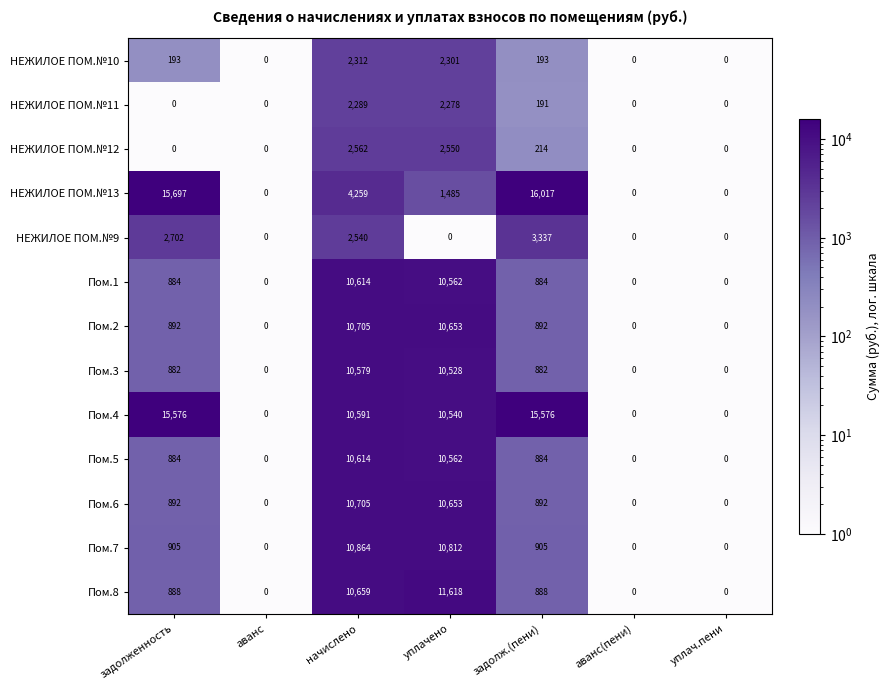

Which series has the largest total across all categories?

Пом.4